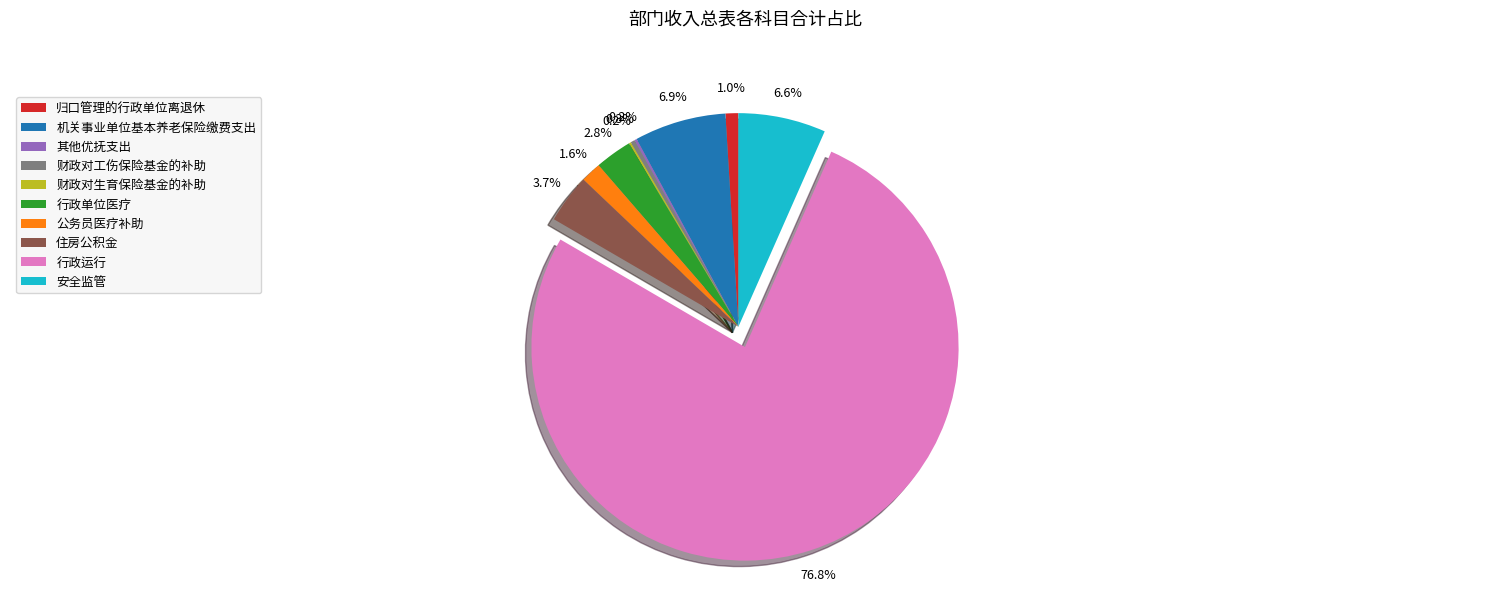

To the nearest percent, what percentage of the pie is 机关事业单位基本养老保险缴费支出?

7%